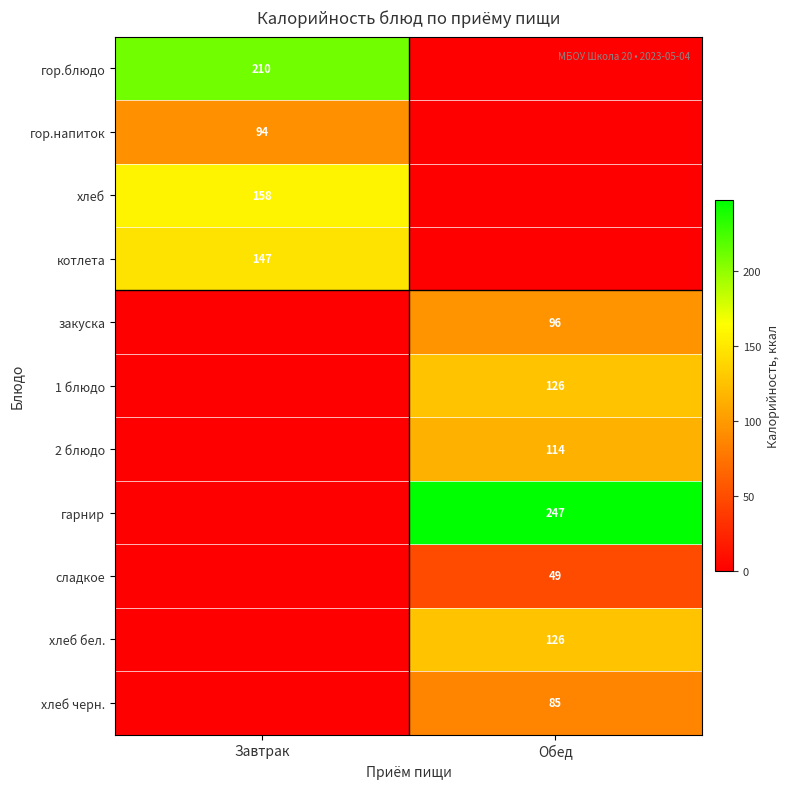

The гор.напиток series shows 21 at Завтрак. True or false?

False